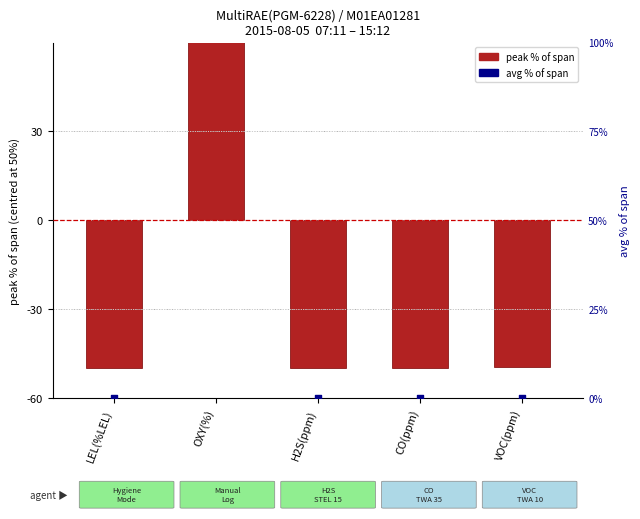

What are all the series names shown in the legend?

peak % of span (centred), avg % of span